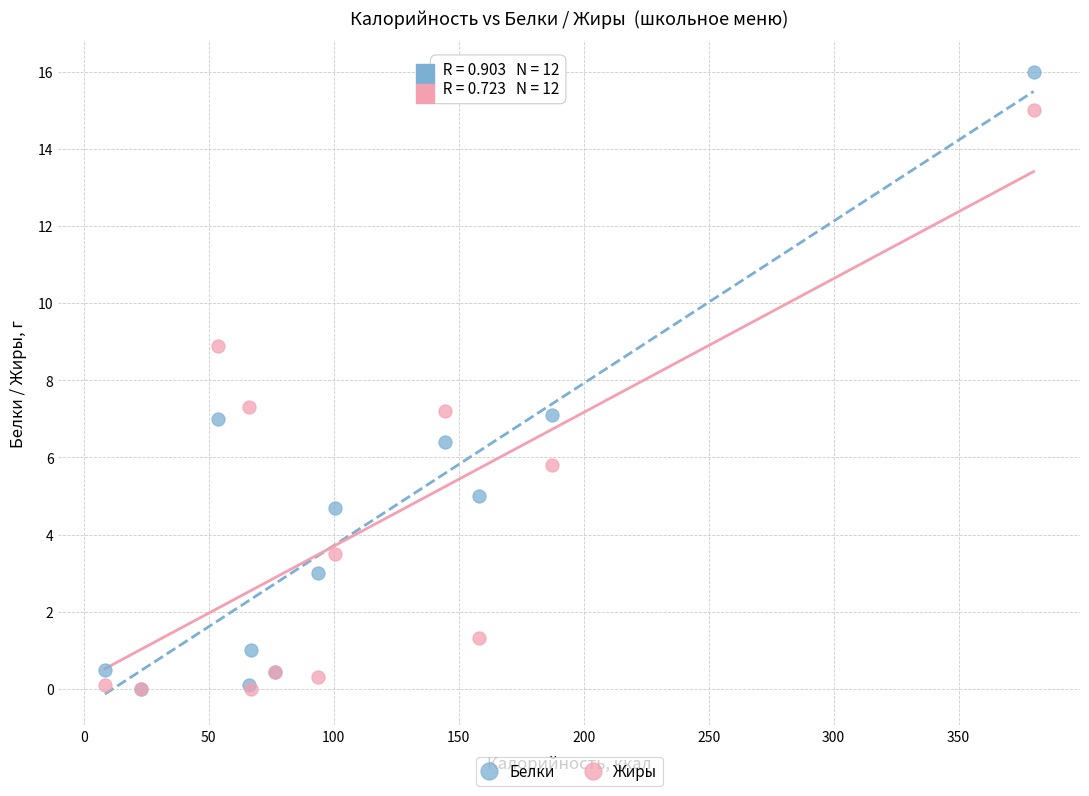

What are all the series names shown in the legend?

Белки, Жиры